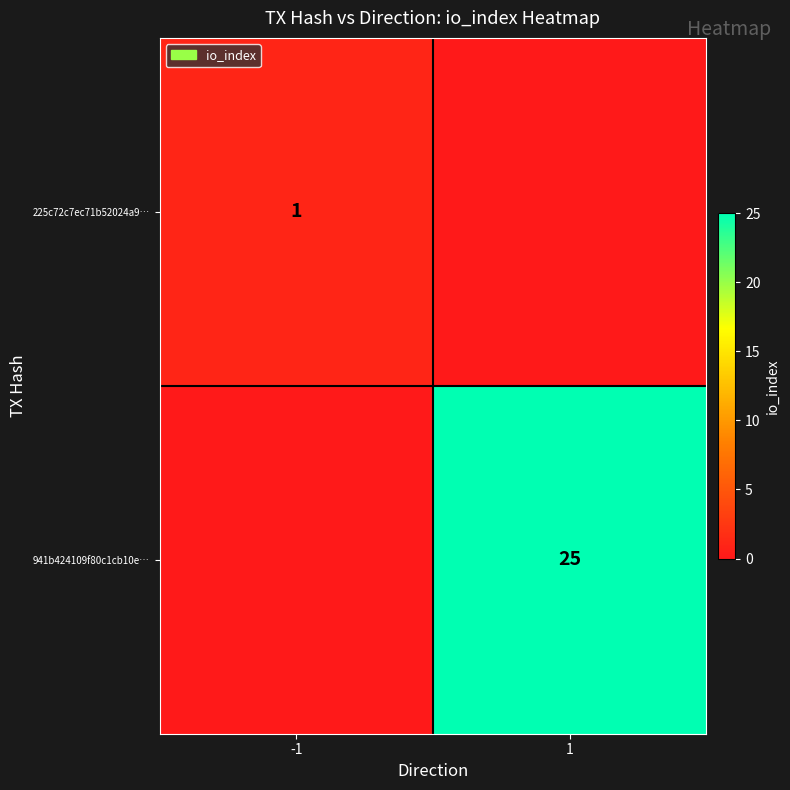

Which has a higher value, 1 or -1?

-1